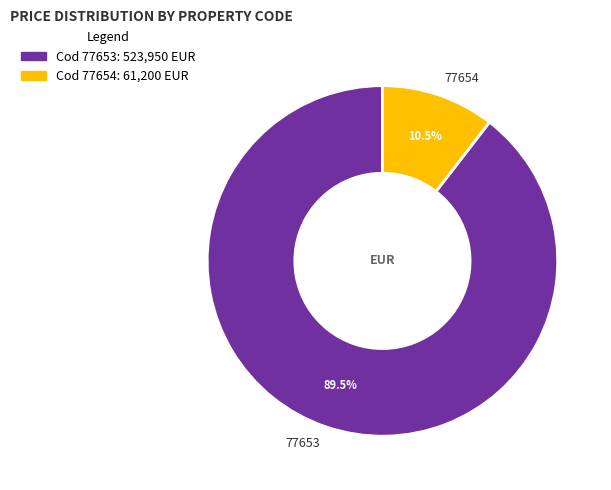

What percentage do 77654 and 77653 together represent?

100.0%